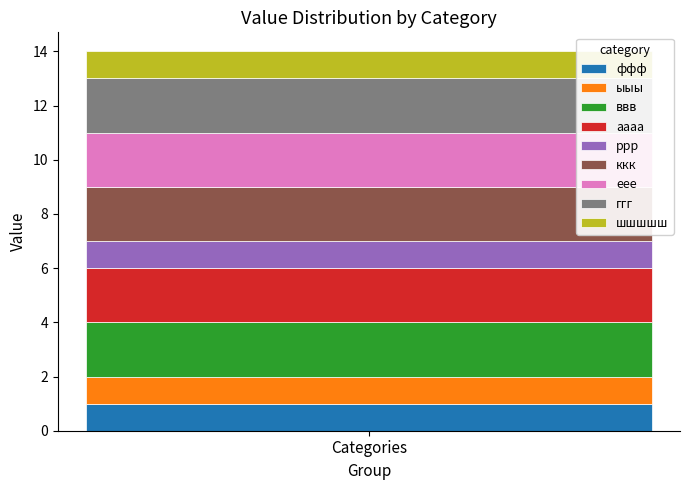

Reading right to left, list the values for the ффф series.

1